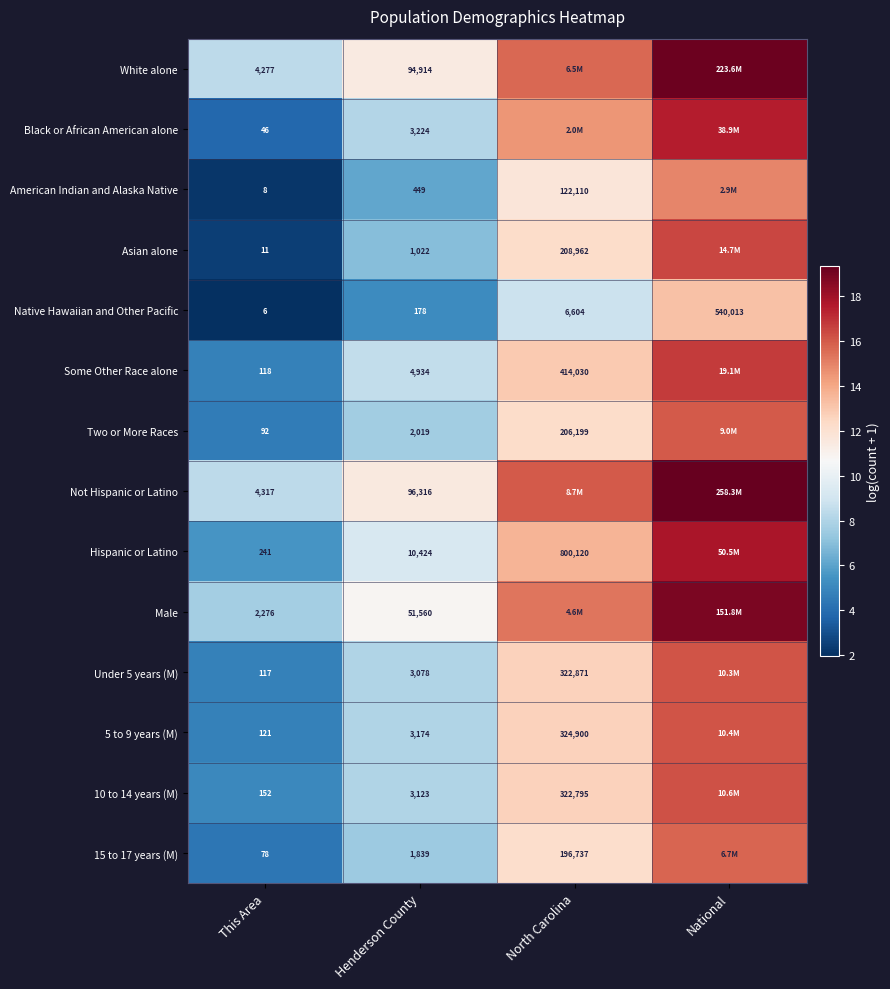

What is the difference between the highest and lowest values at Henderson County?

96138.0